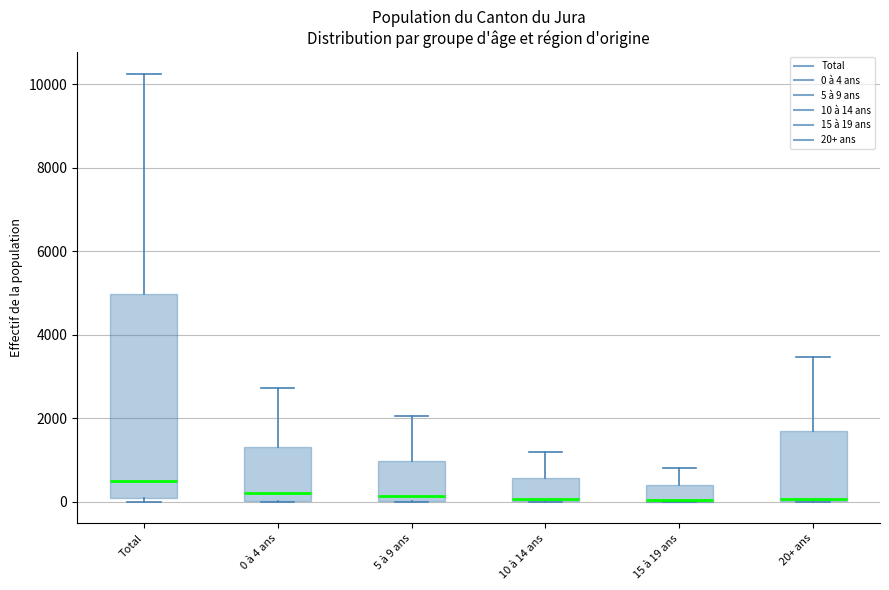

Reading left to right, read every box against the y-axis: the position of its median line, the range the box covers, and the ends of its whiskers. The values are not printed on the chart, so give them approximately, as read against the axis.

Total: median 400, box 0 to 5000, whiskers 0 (just below the box's lower edge) to 10200
0 à 4 ans: median 200, box 0 to 1400, whiskers 0 to 2800
5 à 9 ans: median 200, box 0 to 1000, whiskers 0 to 2000
10 à 14 ans: median 0, box 0 to 600, whiskers 0 to 1200
15 à 19 ans: median 0 (drawn on the box's lower edge), box 0 to 400, whiskers 0 to 800
20+ ans: median 0, box 0 to 1600, whiskers 0 to 3400